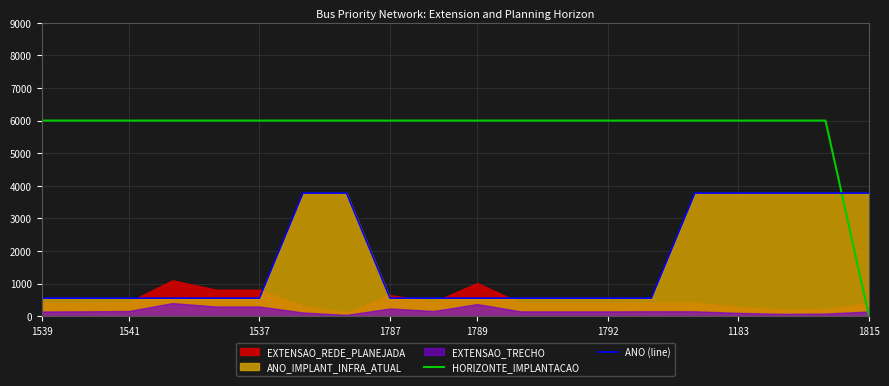

Where is HORIZONTE_IMPLANTACAO nearest to the value 3000?

1539